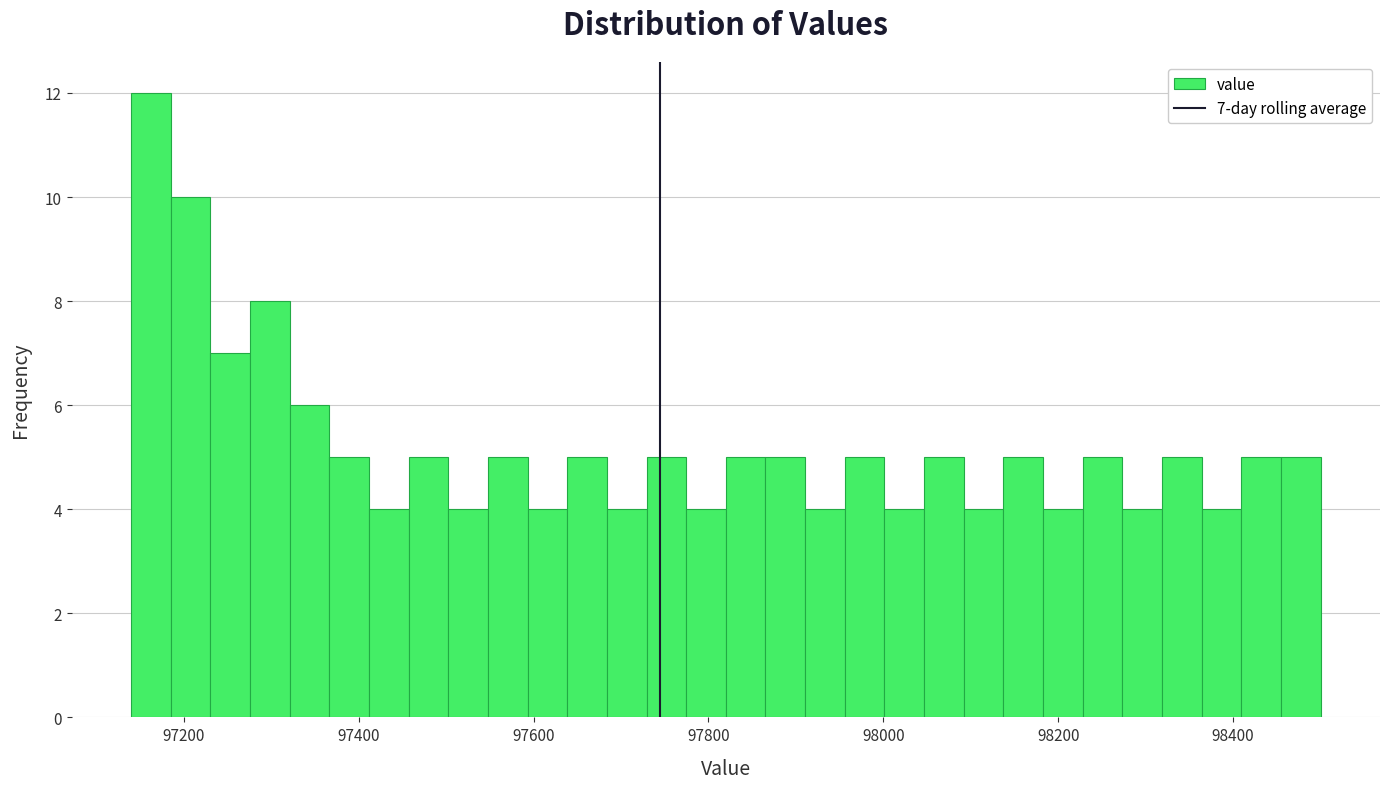

Around what value on the x-axis is the tallest bar? Give the approximate position of its centre, as read against the axis.

97160